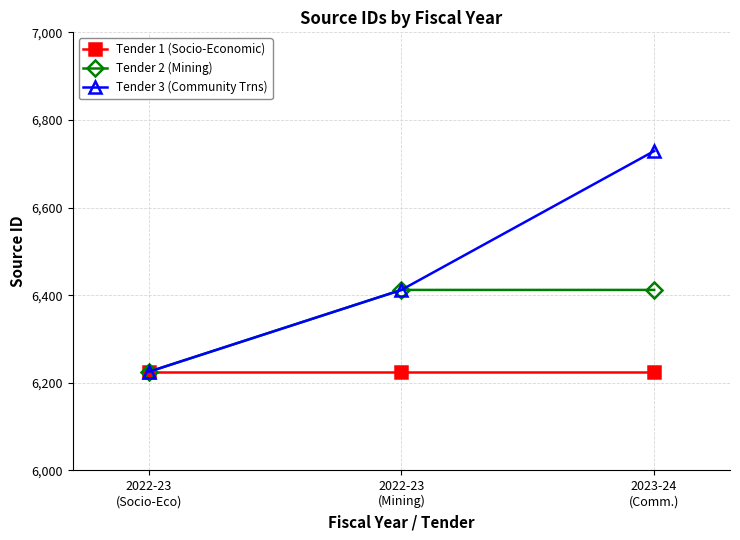

Which series has the widest spread of values?

Tender 3 (Community Trns)